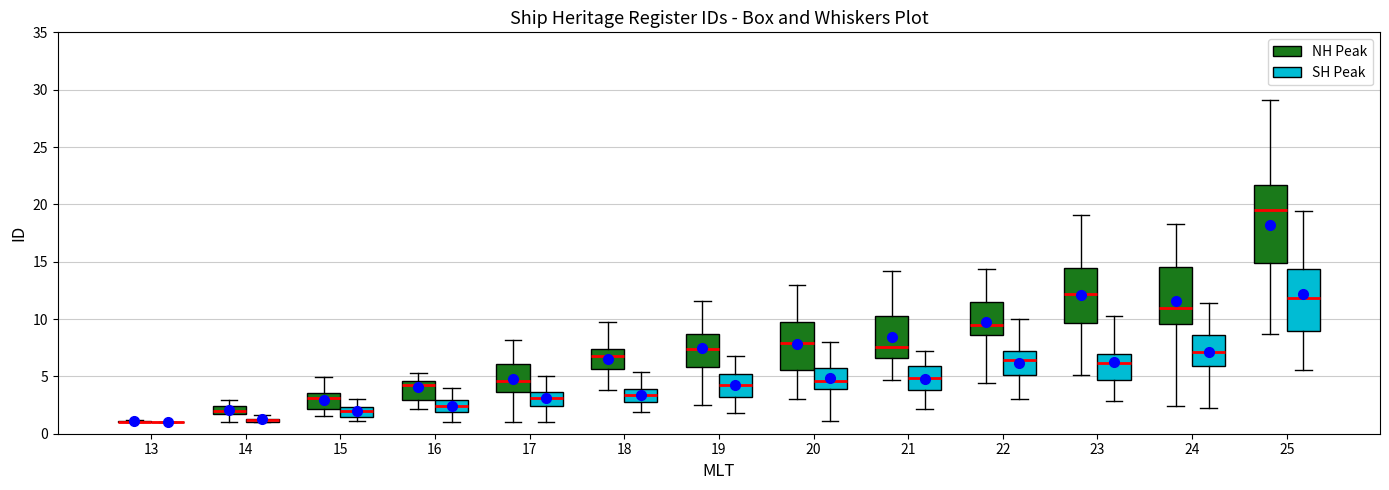

Which box is the tallest, from its lower edge to its upper edge?

25 (NH Peak)